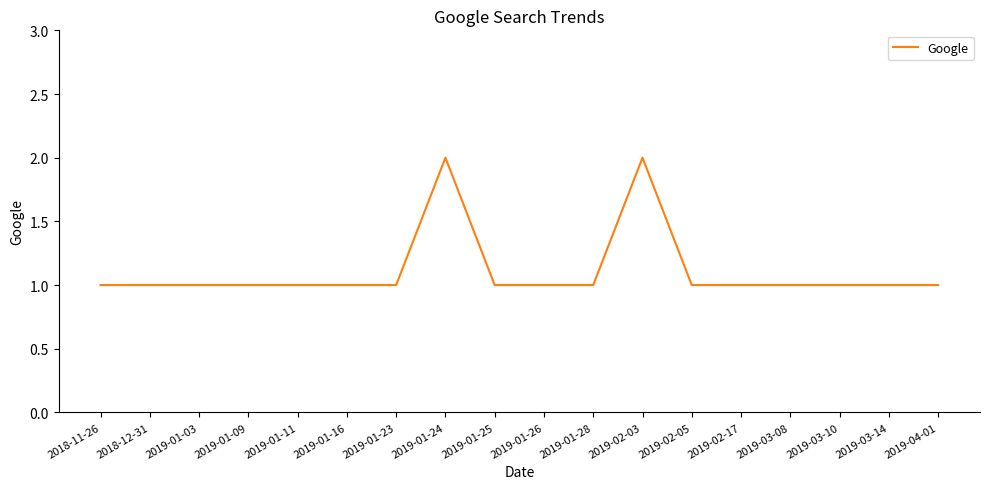

Approximately how many times larger is the value at 2019-03-14 compared to 2019-02-17?

1.0